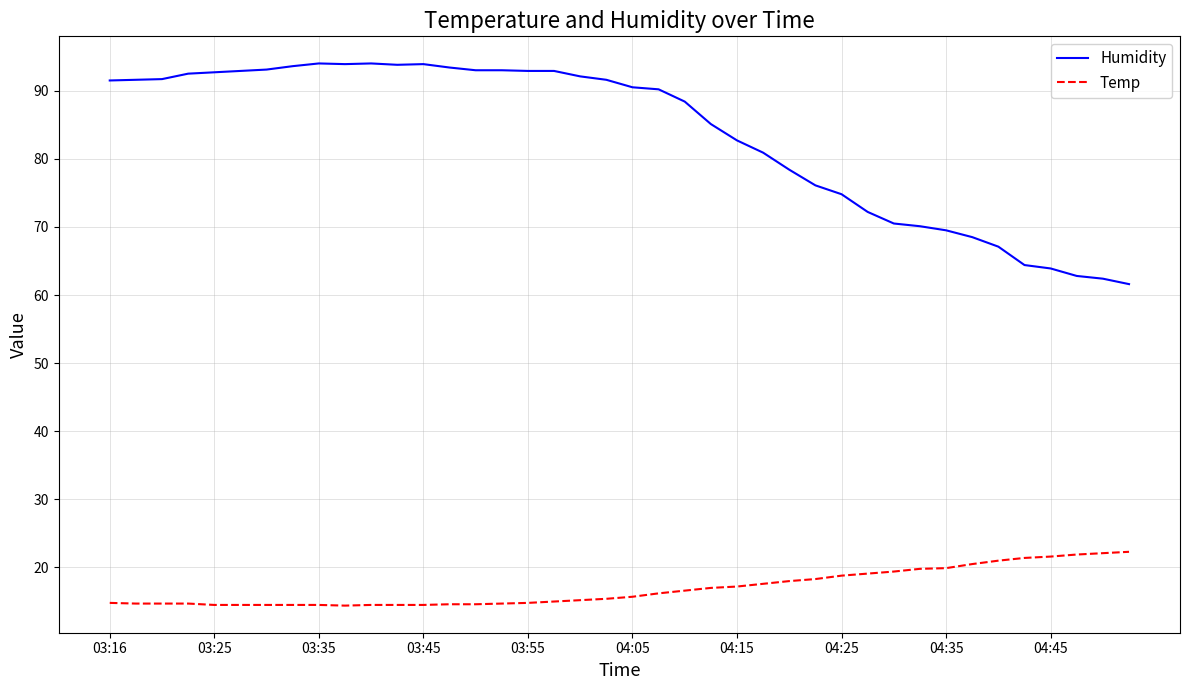

Which series has the widest spread of values?

Humidity